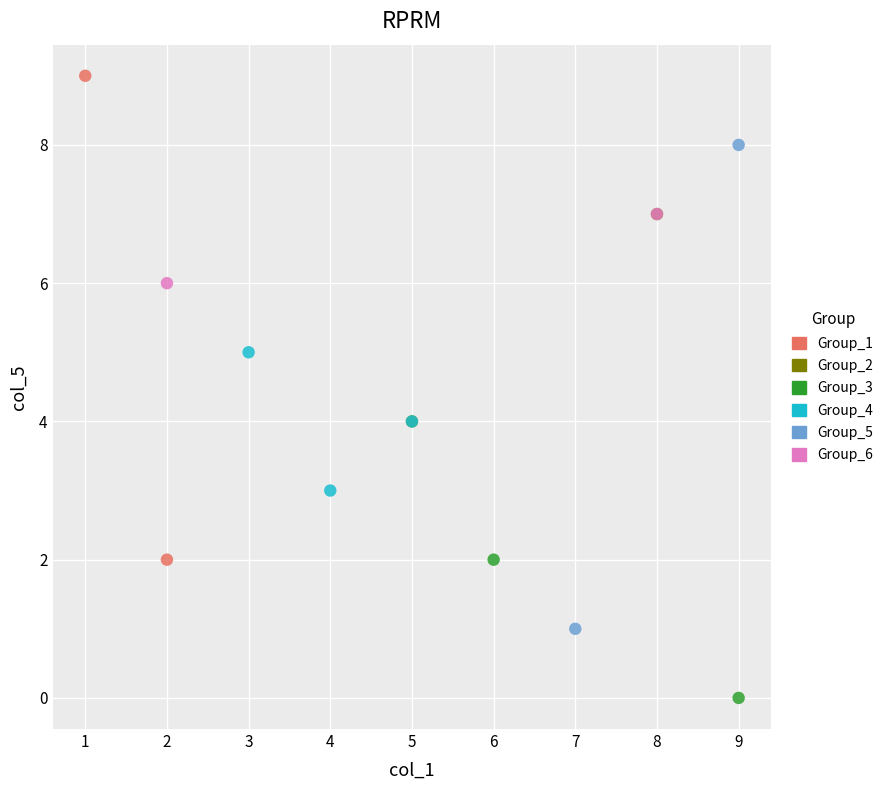

Which series reaches the minimum Y coordinate?

Group_3